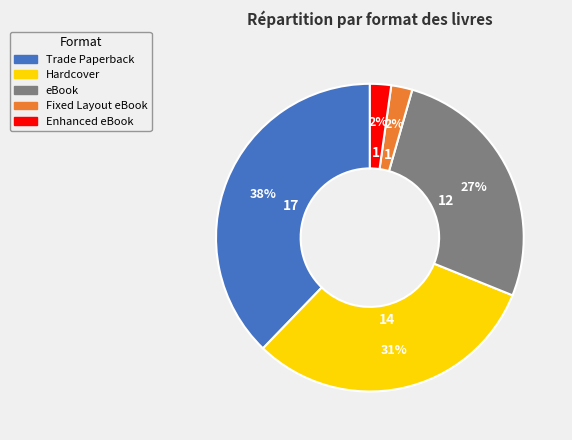

Combined, do eBook and Trade Paperback account for over 50%?

Yes